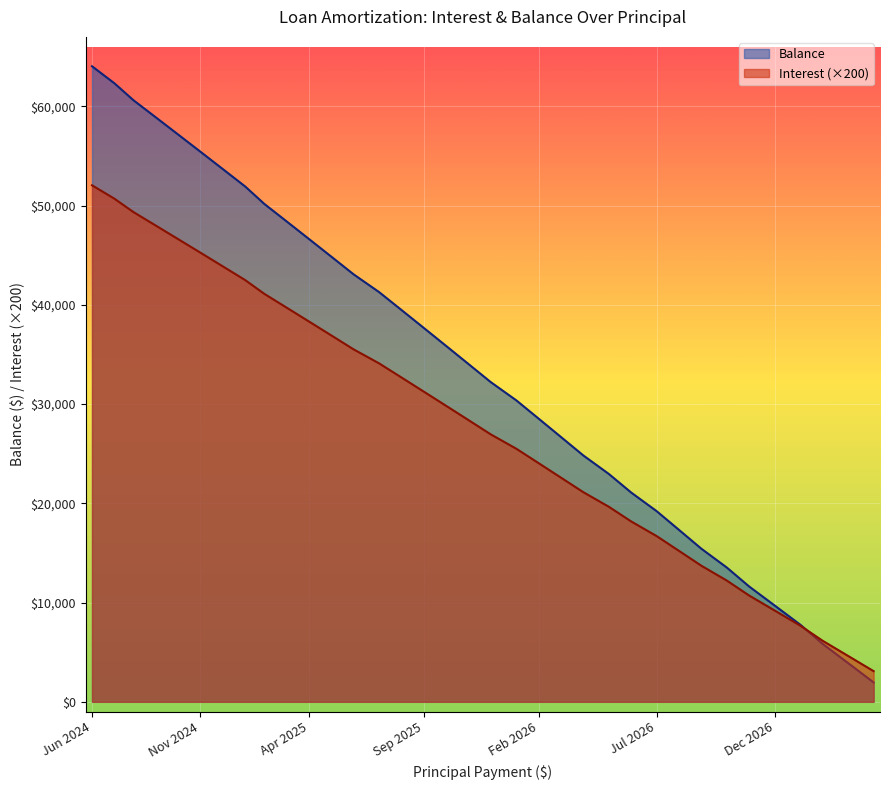

What is the total value across all series at Jun 2025?

78589.0